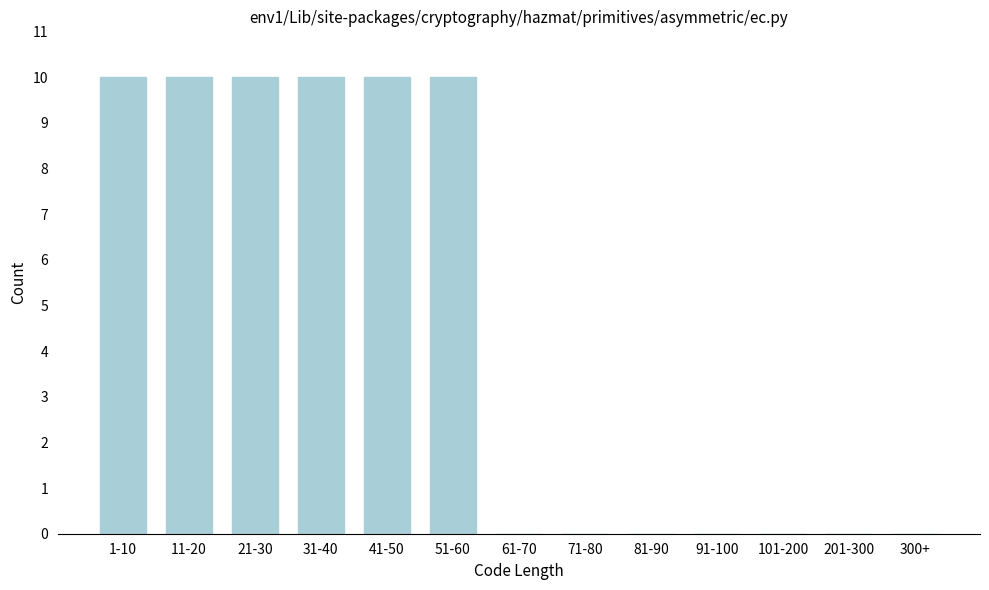

Reading left to right, list all the values displayed in this chart.

1-10=10	11-20=10	21-30=10	31-40=10	41-50=10	51-60=10	61-70=0	71-80=0	81-90=0	91-100=0	101-200=0	201-300=0	300+=0